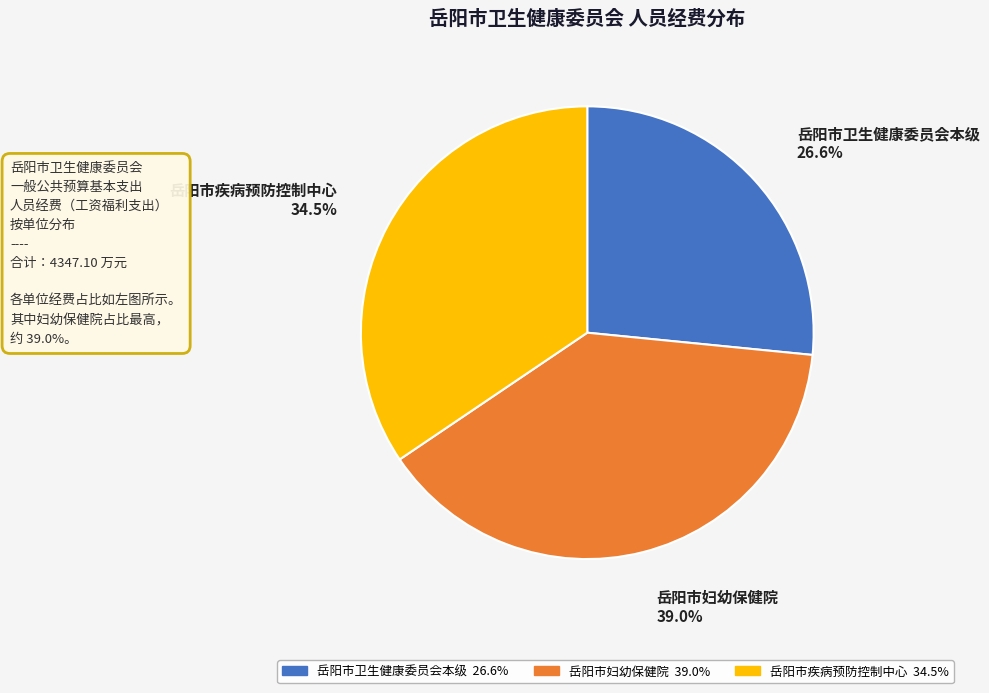

Does 岳阳市妇幼保健院 represent more than half of the total?

No